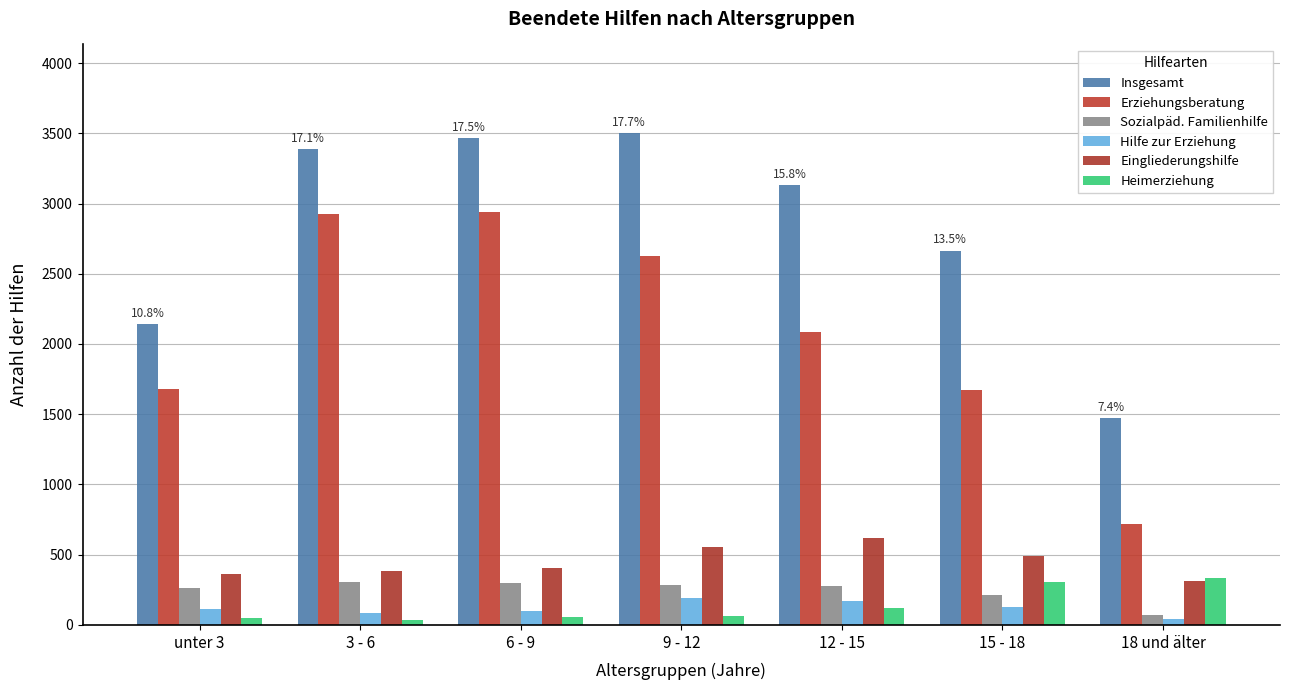

What is the total value across all series at 9 - 12?

7234